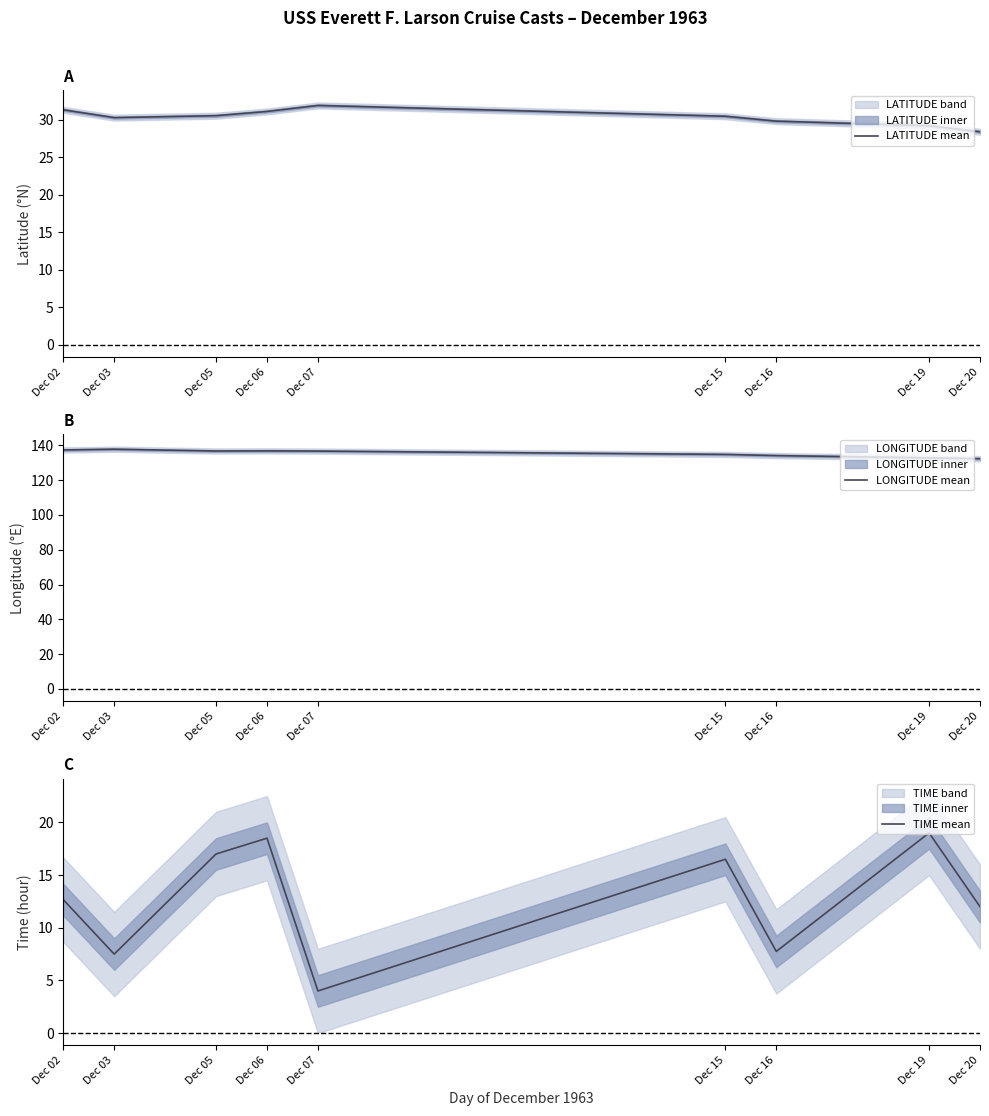

What is the maximum value for LONGITUDE mean?

137.8